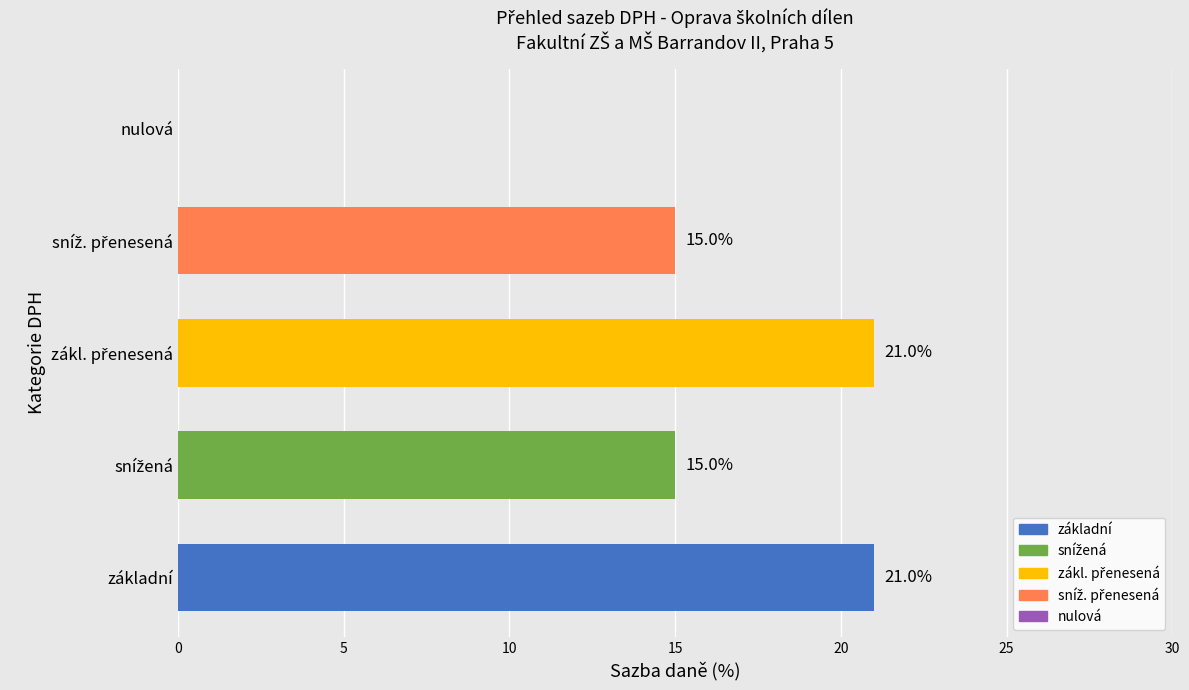

True or false: the data shows 0 at nulová.

True